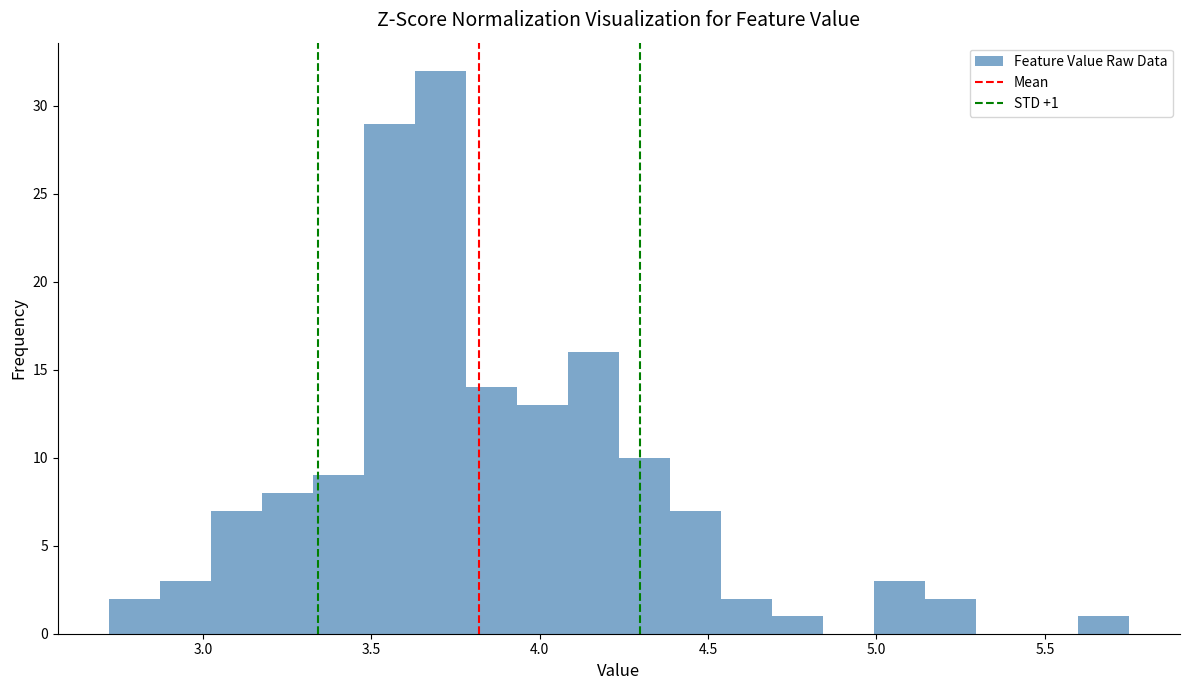

Around what value on the x-axis is the tallest bar? Give the approximate position of its centre, as read against the axis.

3.70